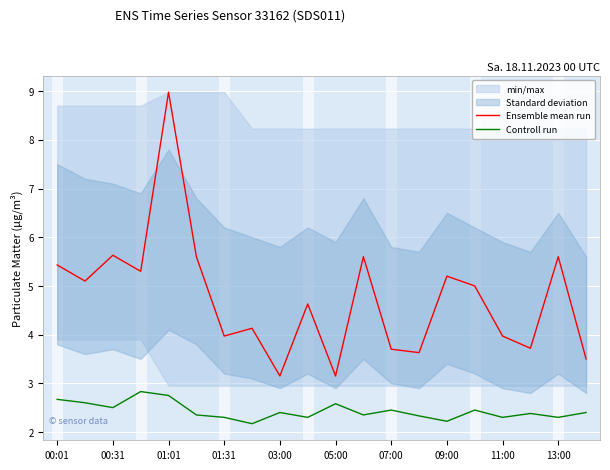

How many interior local peaks does the Ensemble mean run series have?

7